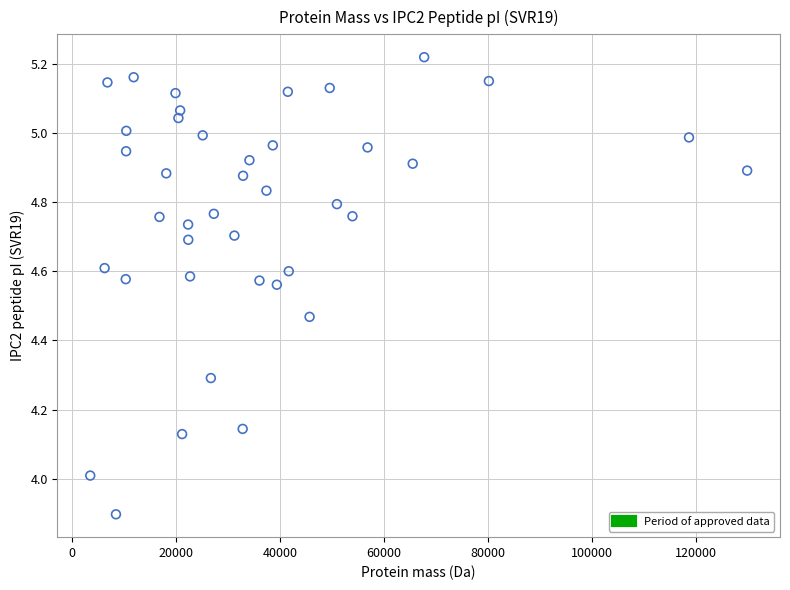

What is the range of Y values (max minus min)?

1.3